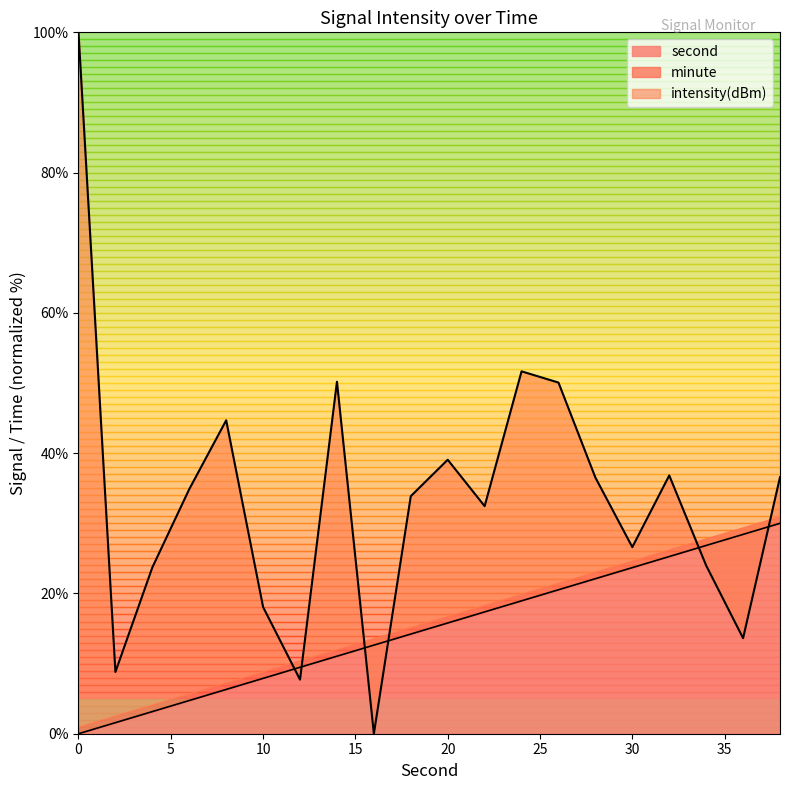

Is the value of second at 30 greater than the value of intensity(dBm) at 4?

No